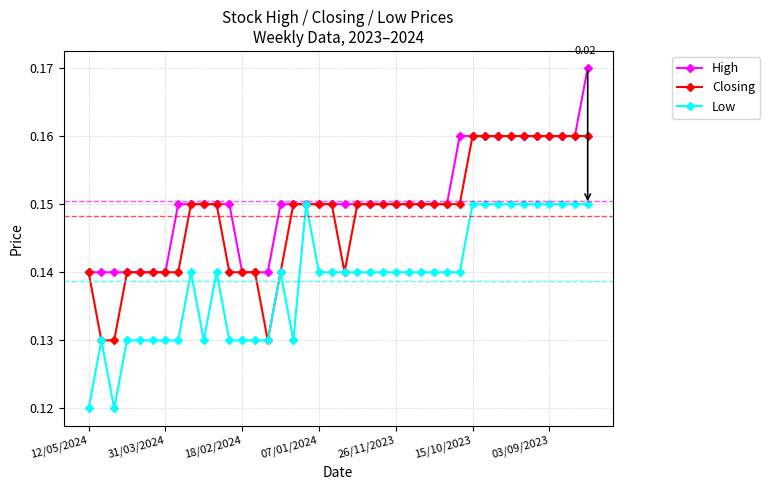

True or false: Low has more than 1 points higher than both neighbors.

True